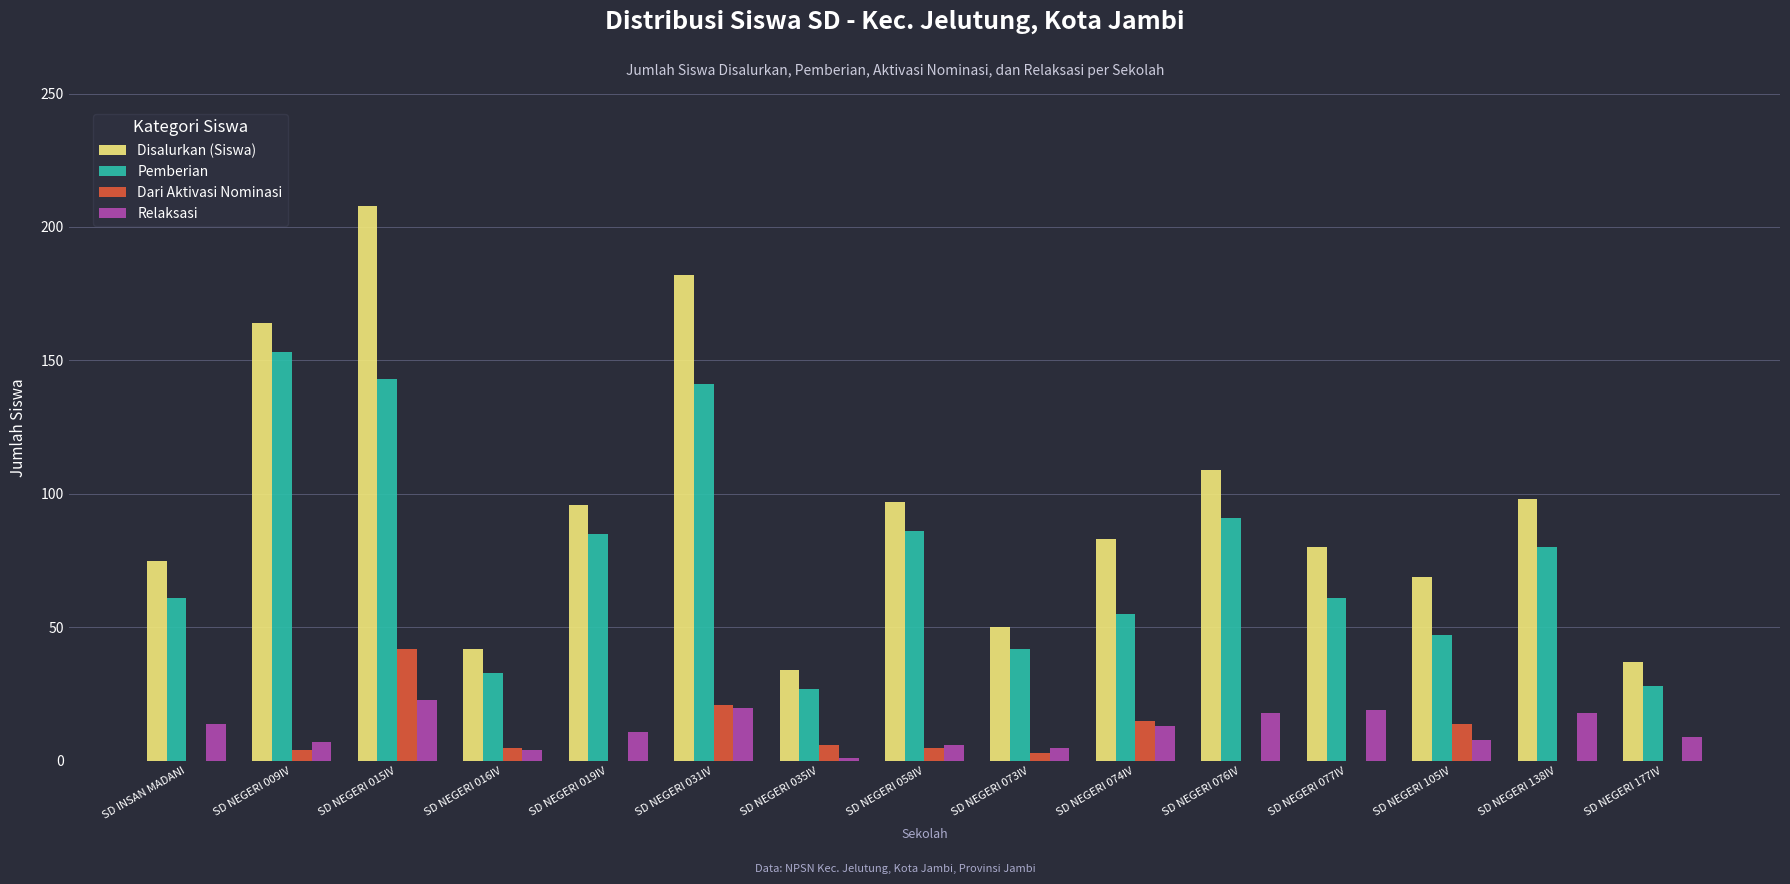

Reading left to right, list all the values displayed in this chart.

Disalurkan (Siswa): 75	164	208	42	96	182	34	97	50	83	109	80	69	98	37
Pemberian: 61	153	143	33	85	141	27	86	42	55	91	61	47	80	28
Dari Aktivasi Nominasi: 0	4	42	5	0	21	6	5	3	15	0	0	14	0	0
Relaksasi: 14	7	23	4	11	20	1	6	5	13	18	19	8	18	9